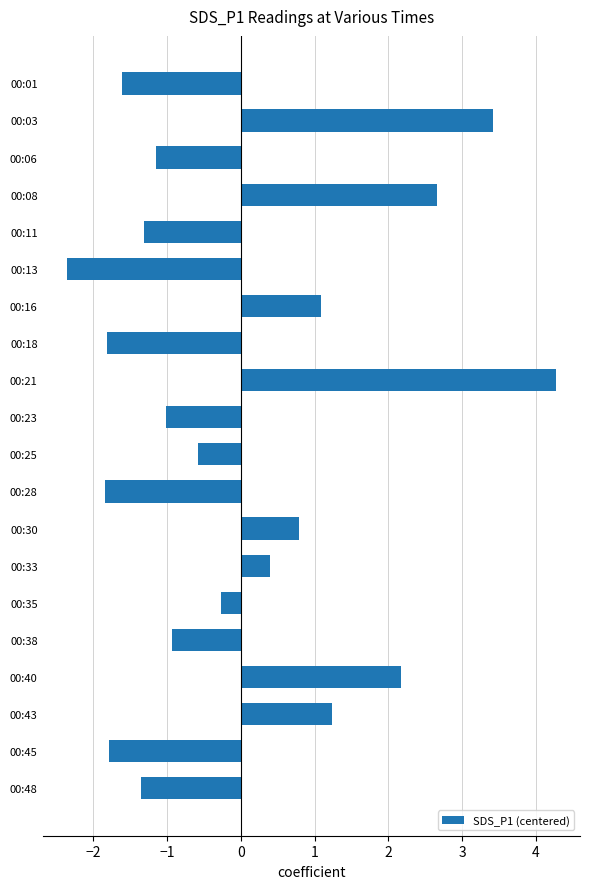

Reading top to bottom, transcribe all the data shown in this chart.

-1.6	3.4	-1.2	2.7	-1.3	-2.4	1.1	-1.8	4.3	-1.0	-0.6	-1.8	0.8	0.4	-0.3	-0.9	2.2	1.2	-1.8	-1.4